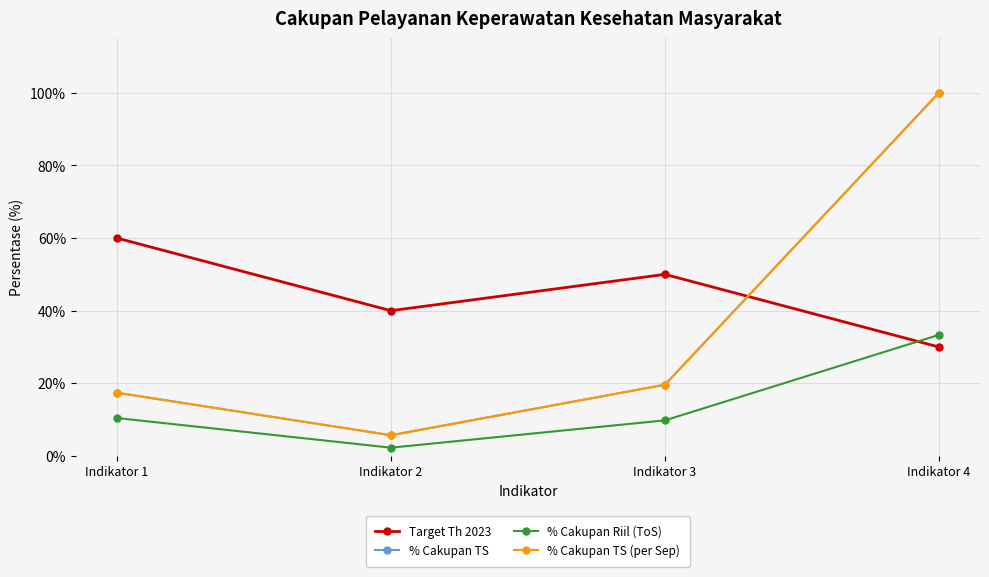

What is the difference between the highest and lowest values at Indikator 1?

0.5